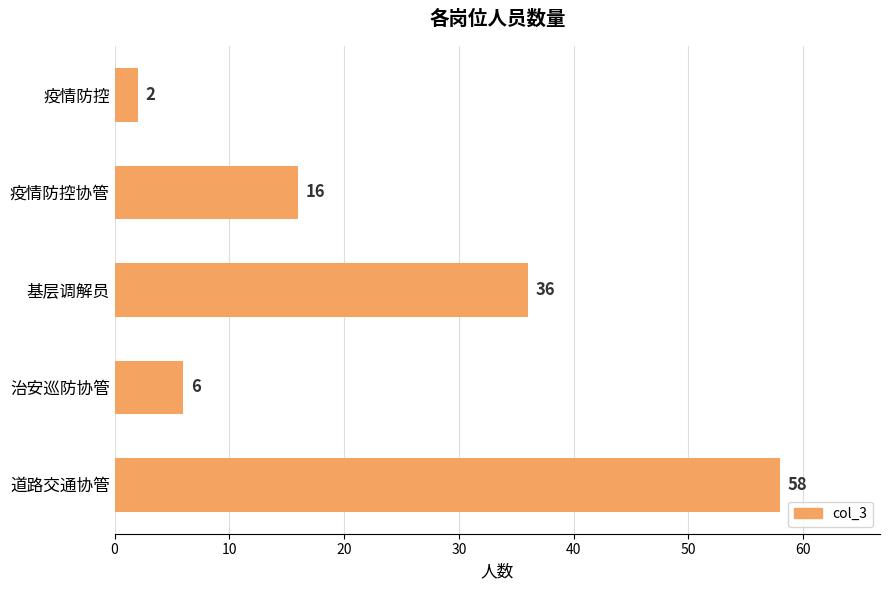

What is the difference between the maximum and second lowest values?

52